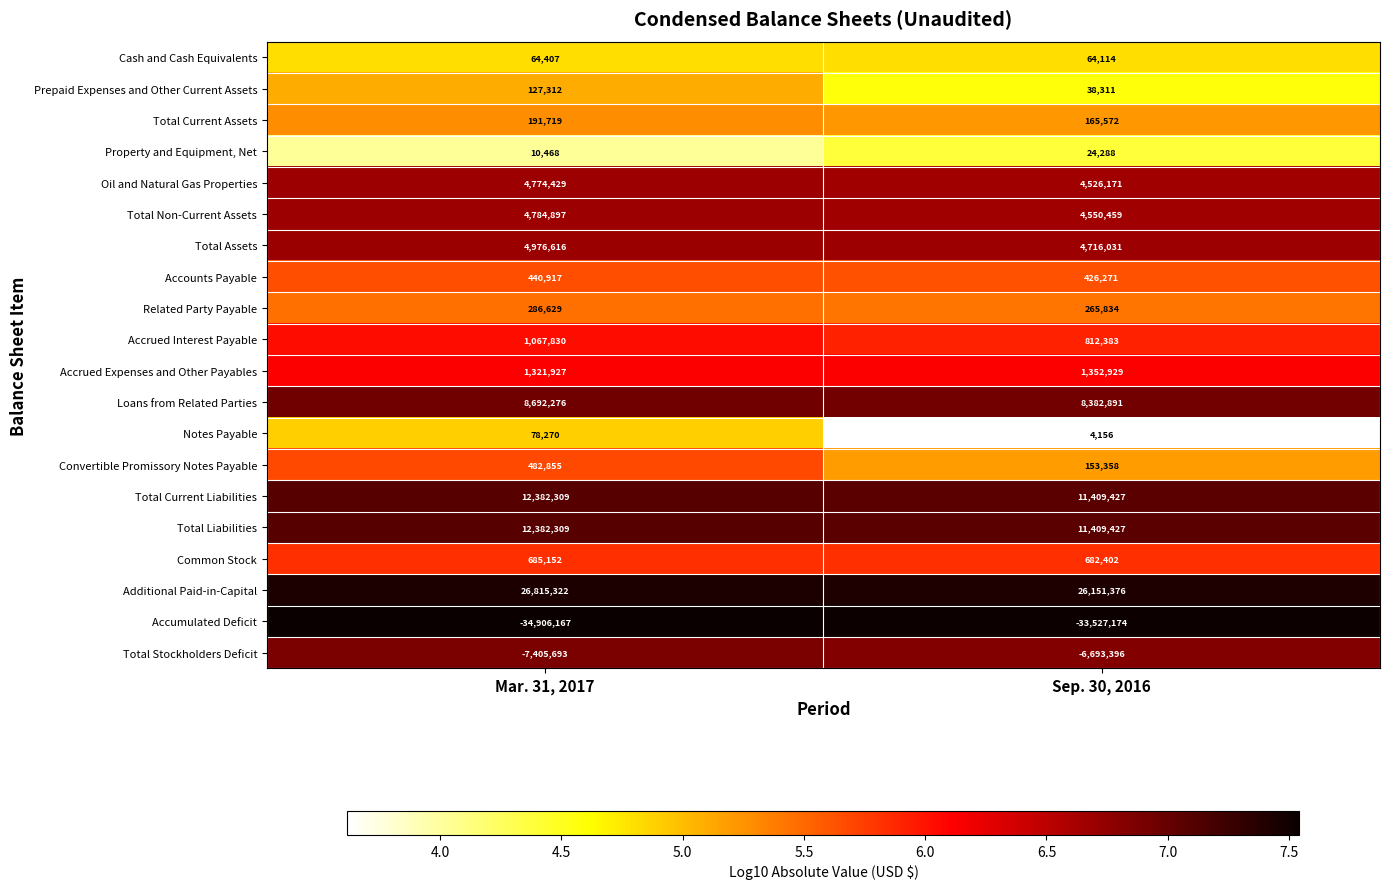

Is it true that Cash and Cash Equivalents equals 24767 at Mar. 31, 2017?

False